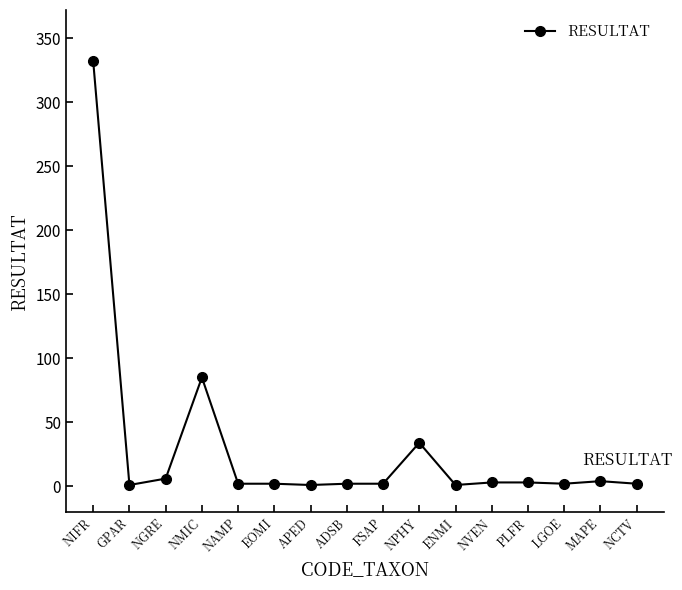

What is the greatest value displayed?

332